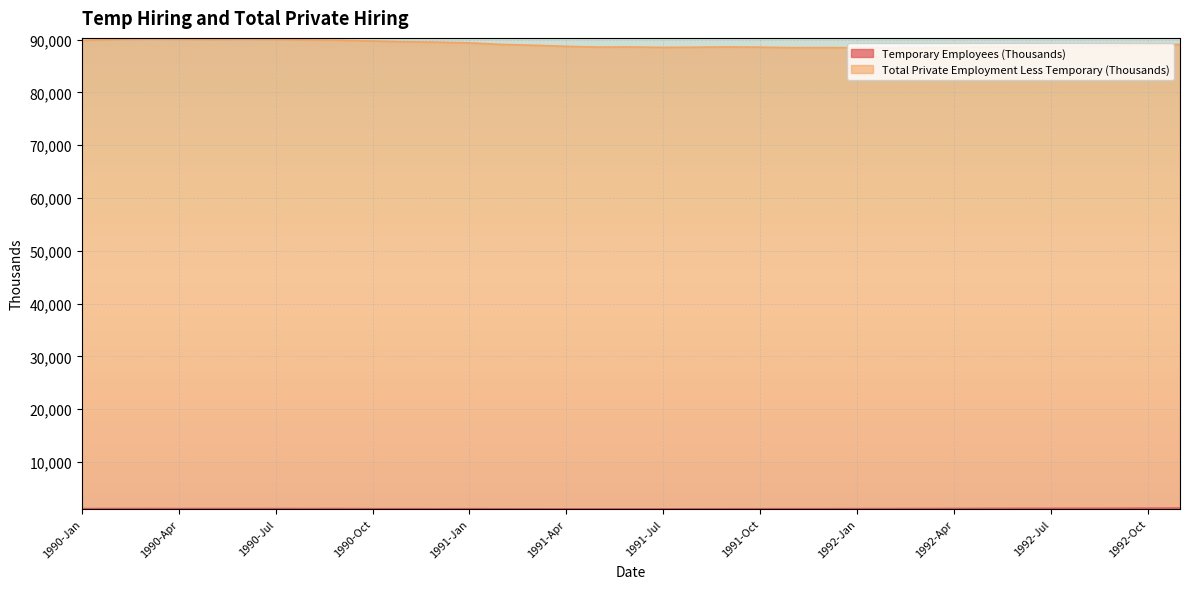

True or false: Temporary Employees (Thousands) has a value of 2014.2 at 1992-Oct.

False